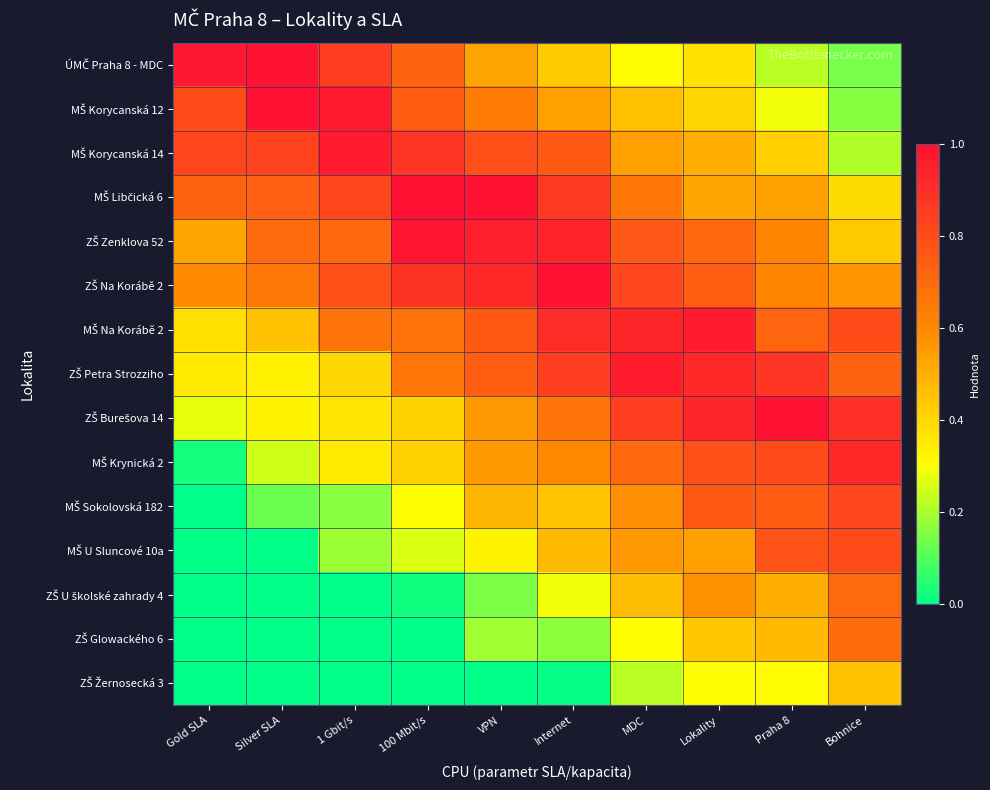

At Lokality, list the series in order from largest to smallest.

MŠ Na Korábě 2, ZŠ Burešova 14, ZŠ Petra Strozziho, MŠ Krynická 2, MŠ Sokolovská 182, ZŠ Na Korábě 2, ZŠ Zenklova 52, ZŠ U školské zahrady 4, MŠ U Sluncové 10a, MŠ Libčická 6, MŠ Korycanská 14, ZŠ Glowackého 6, MŠ Korycanská 12, ÚMČ Praha 8 - MDC, ZŠ Žernosecká 3